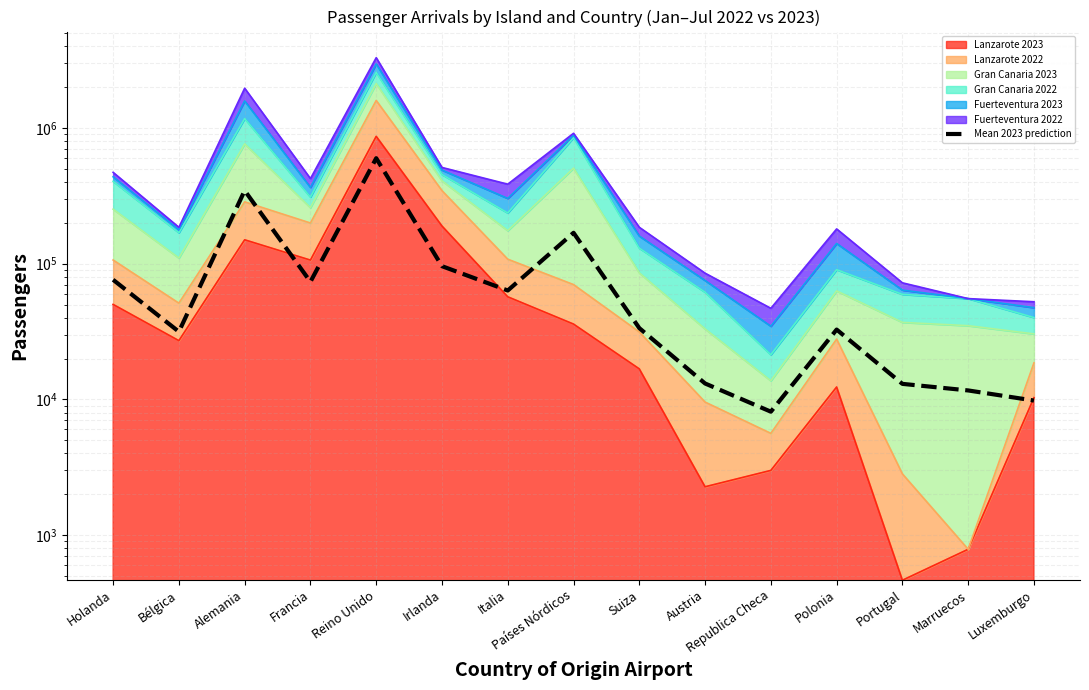

What is the sum of the values at Luxemburgo and Italia?

73216.0